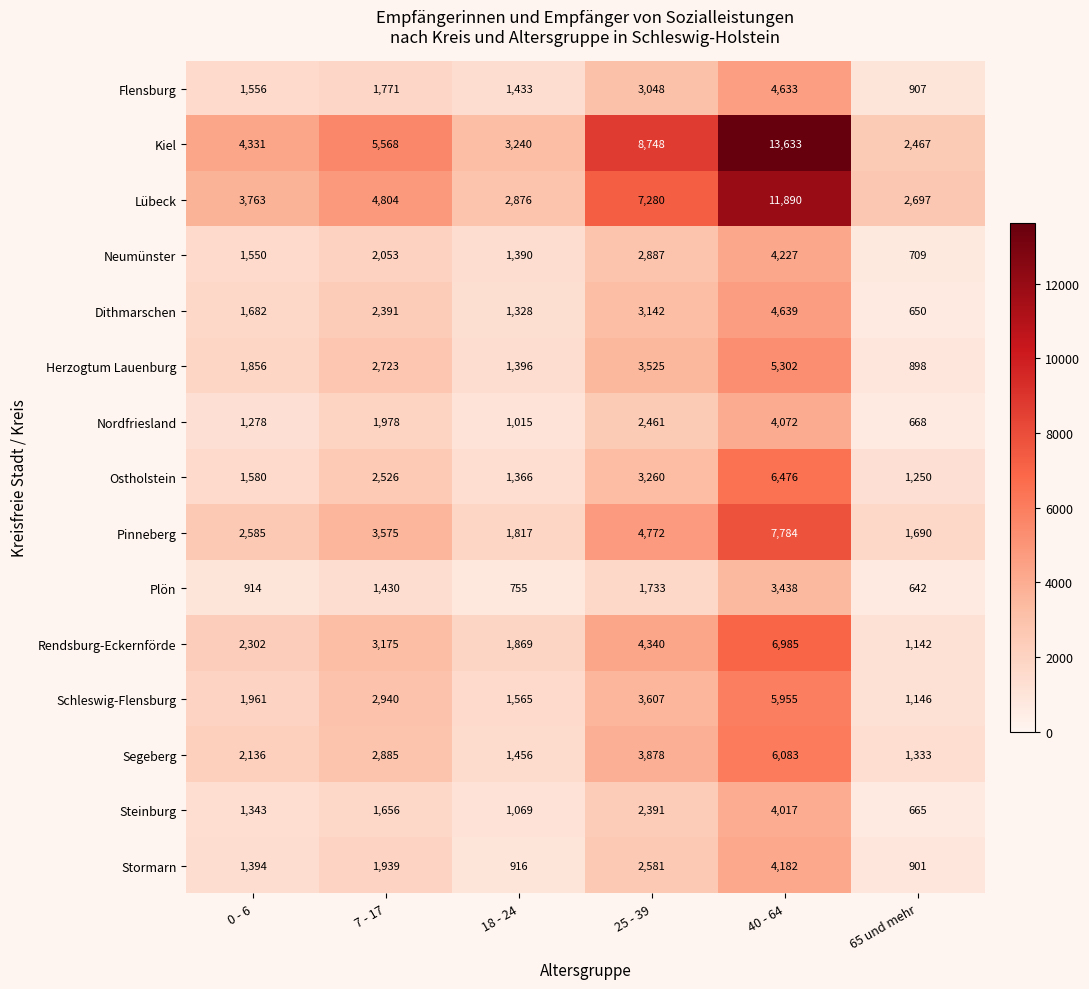

What is the difference between the Plön values at 7 - 17 and 18 - 24?

675